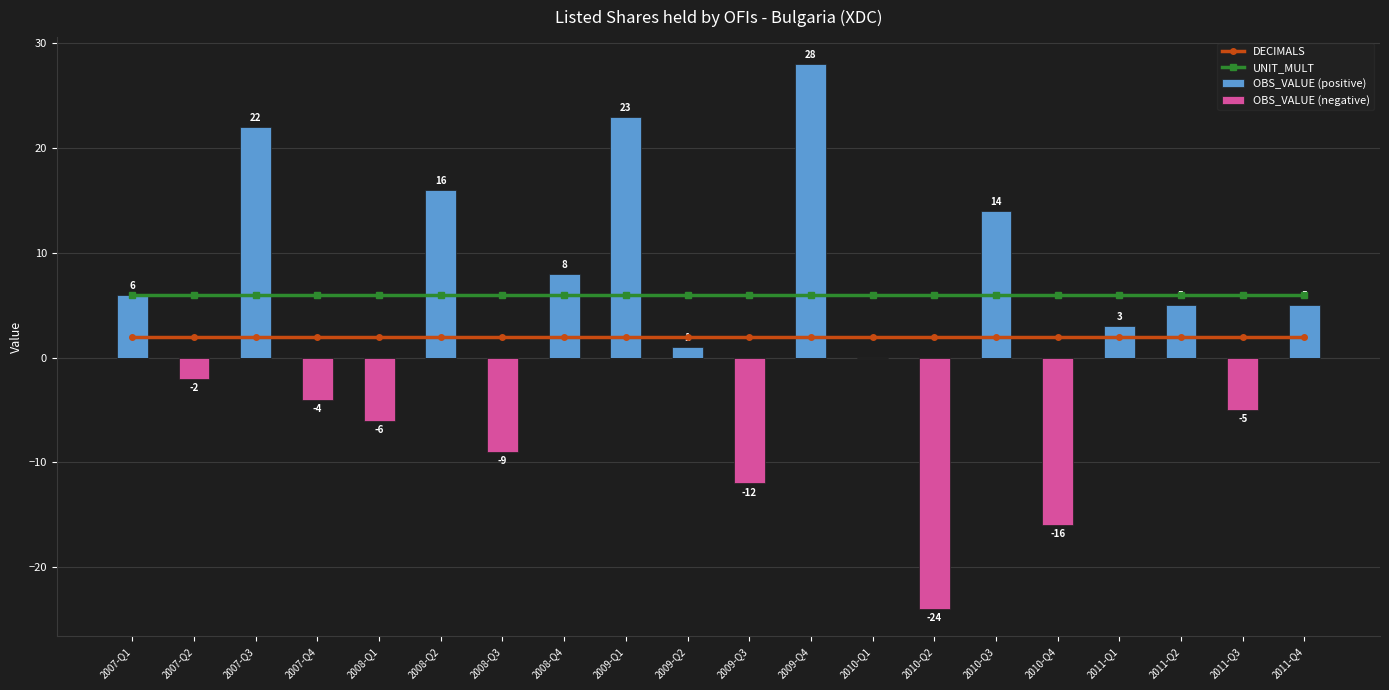

Rank the series at 2011-Q4 from lowest to highest value.

OBS_VALUE (negative), DECIMALS, OBS_VALUE (positive), UNIT_MULT